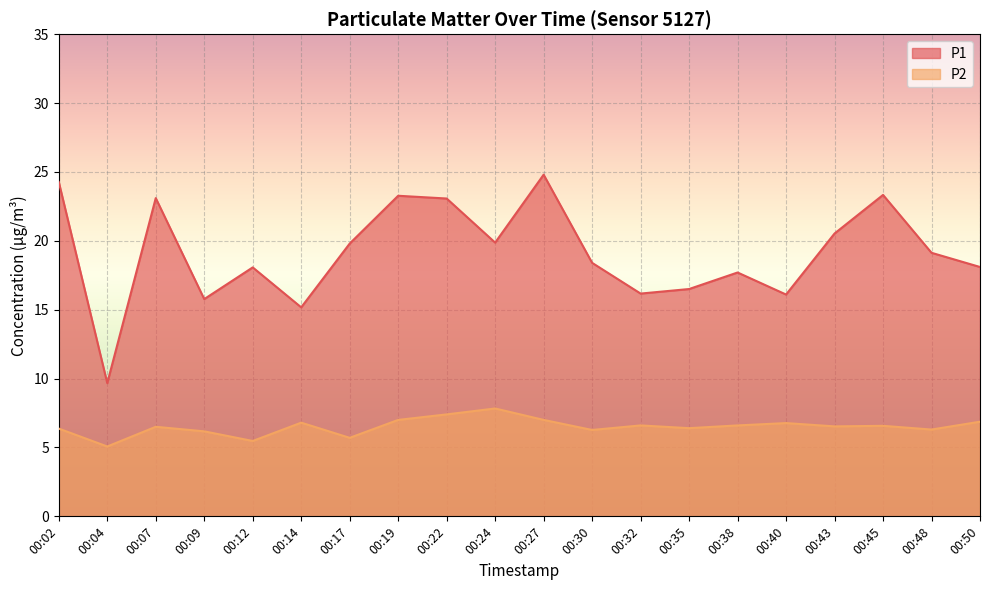

Reading left to right, what are all the values shown in this chart?

P1: 24.3	9.7	23.1	15.8	18.1	15.2	19.8	23.3	23.1	19.9	24.8	18.4	16.2	16.5	17.7	16.1	20.5	23.3	19.1	18.1
P2: 6.4	5.1	6.5	6.2	5.5	6.8	5.7	7.0	7.4	7.8	7.0	6.3	6.6	6.4	6.6	6.8	6.5	6.6	6.3	6.9